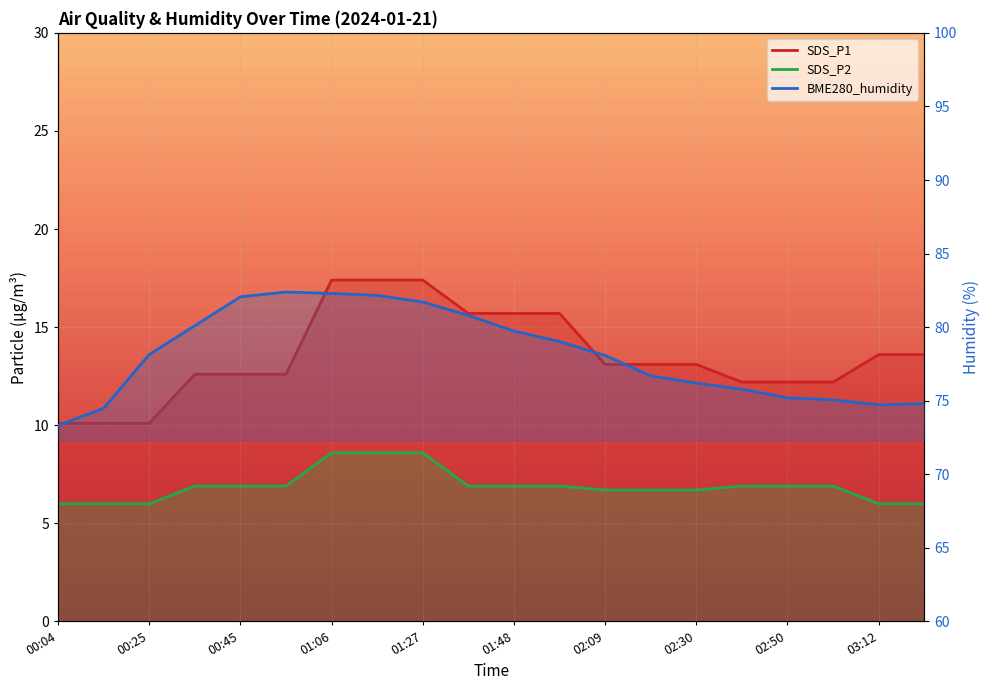

True or false: BME280_humidity and SDS_P1 cross at least once.

False